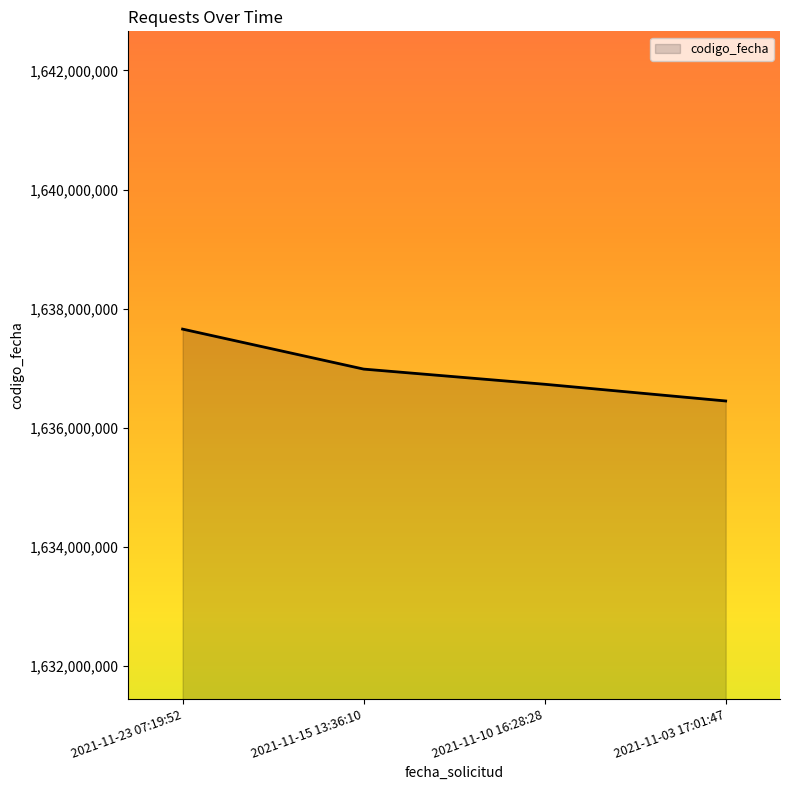

What is the difference between the second highest and minimum values?

535404